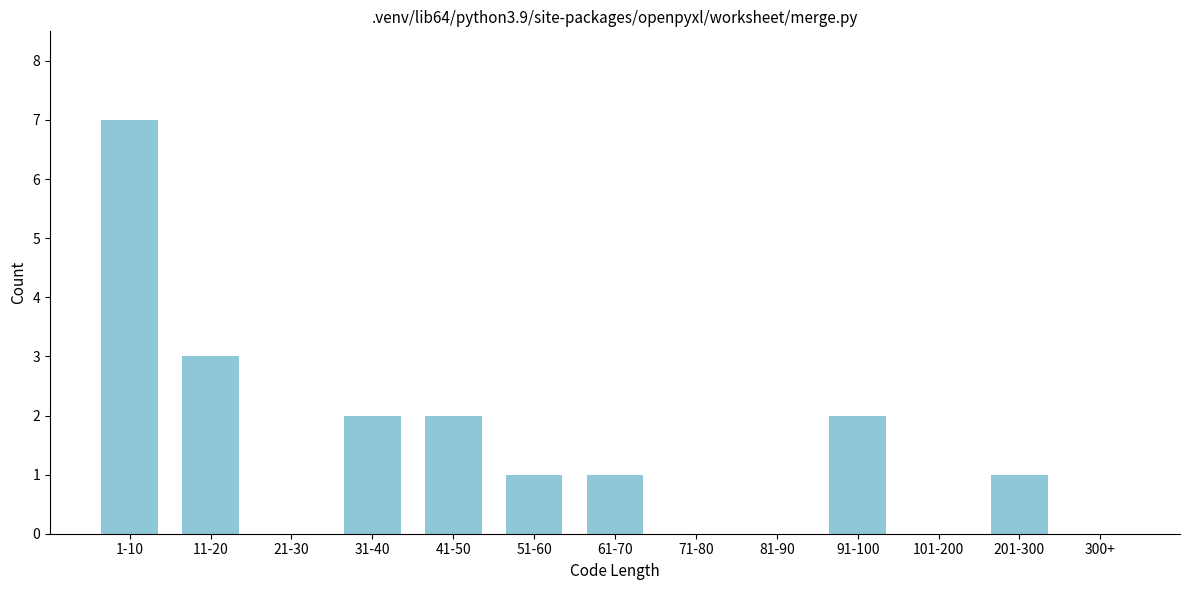

Reading left to right, list all the values displayed in this chart.

1-10=7	11-20=3	21-30=0	31-40=2	41-50=2	51-60=1	61-70=1	71-80=0	81-90=0	91-100=2	101-200=0	201-300=1	300+=0